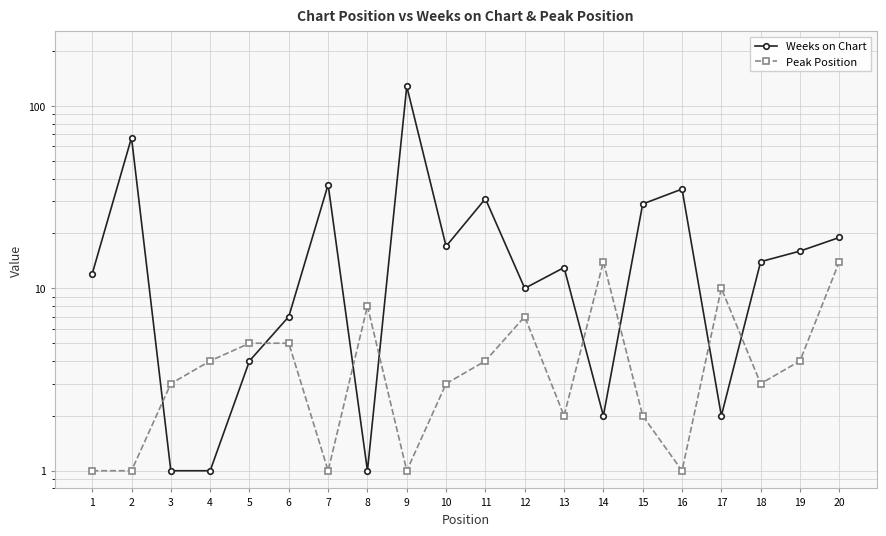

How many times do Weeks on Chart and Peak Position cross each other?

8